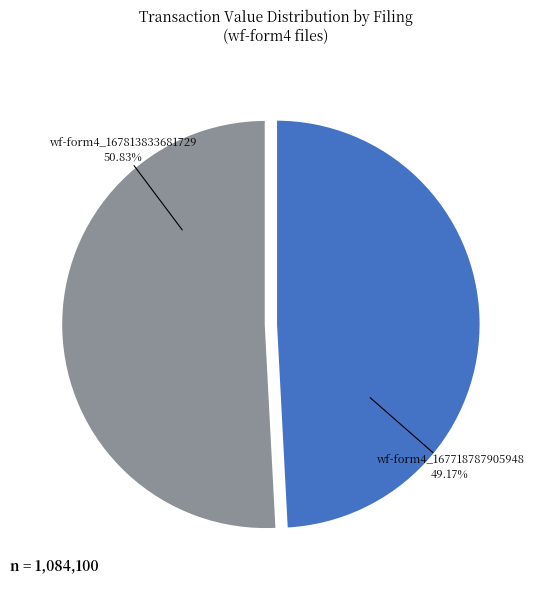

Which slice is the largest?

wf-form4_167813833681729.xml